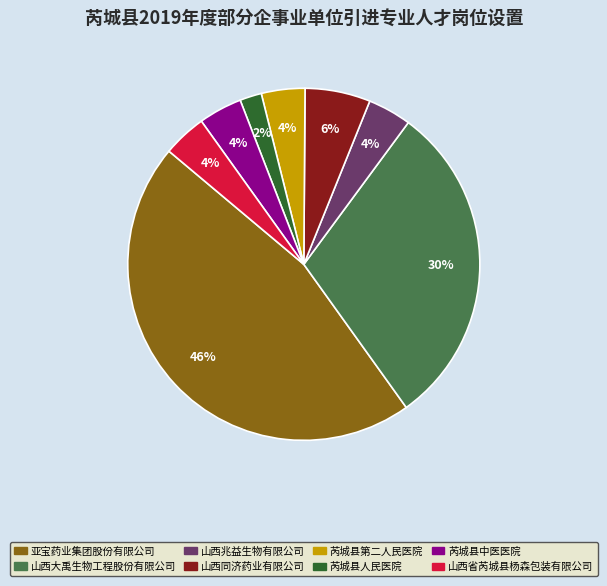

To the nearest percent, what percentage of the pie is 亚宝药业集团股份有限公司?

46%